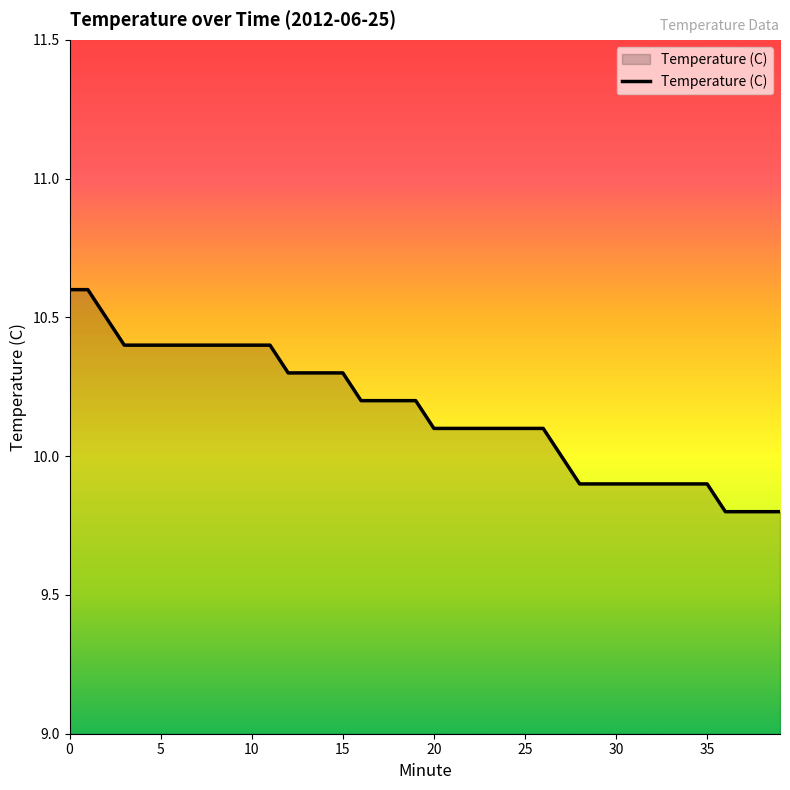

How many lines are shown in the chart?

1